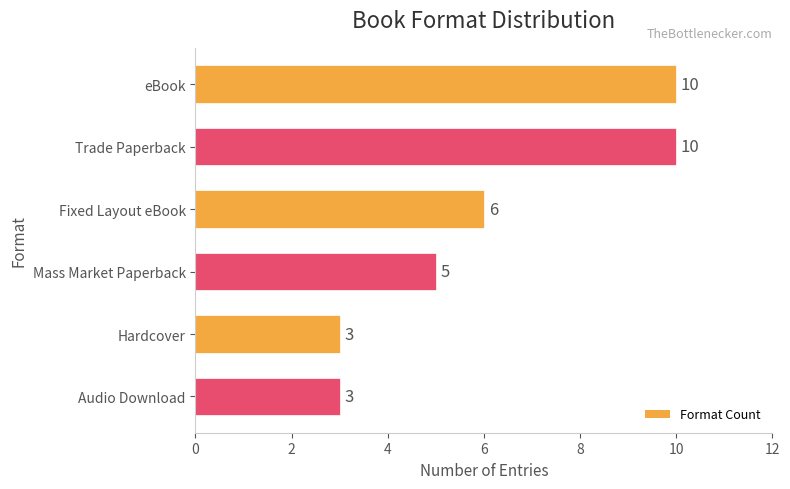

How many values are between 3 and 10?

6